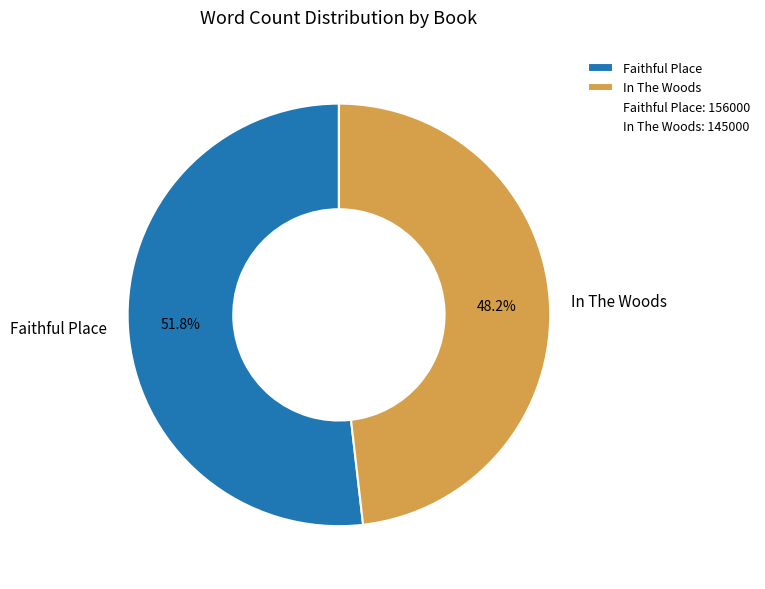

What percentage is NOT represented by Faithful Place?

48.2%